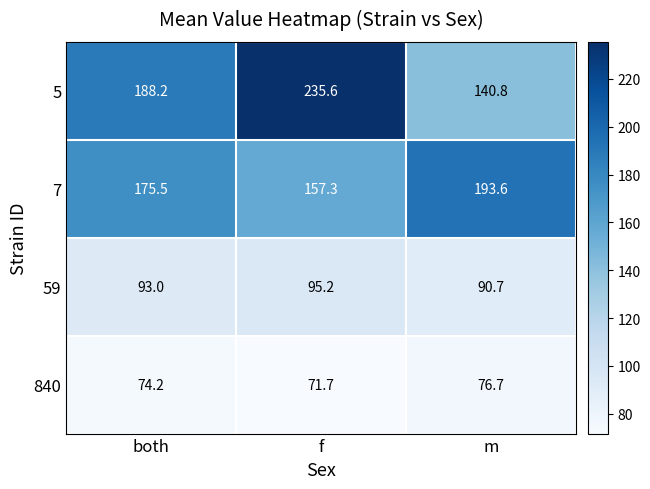

What is the difference between the highest and lowest values at both?

114.0